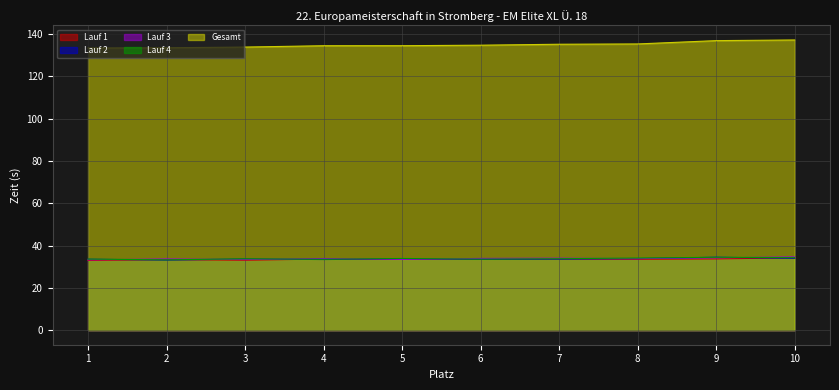

The Lauf 3 series shows 33.4 at 3. True or false?

True